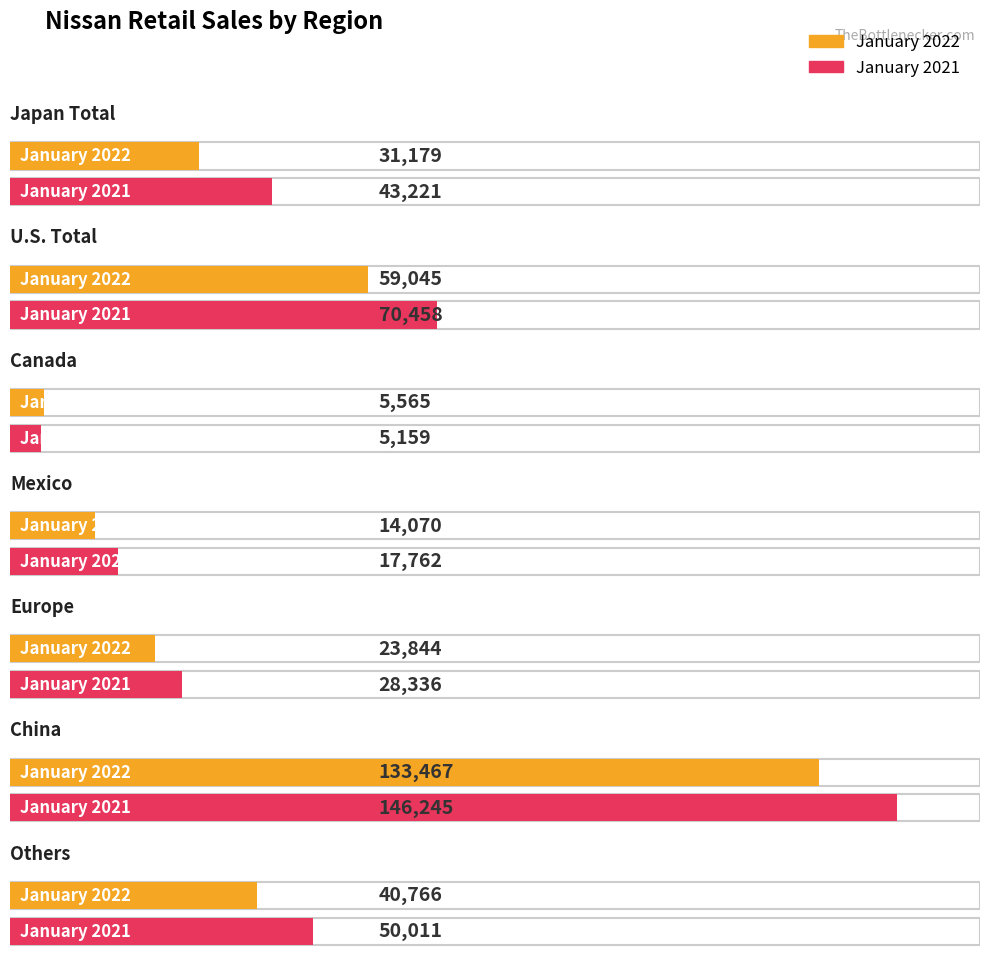

Rank the categories by January 2021 value from lowest to highest.

Canada, Mexico, Europe, Japan Total, Others, U.S. Total, China